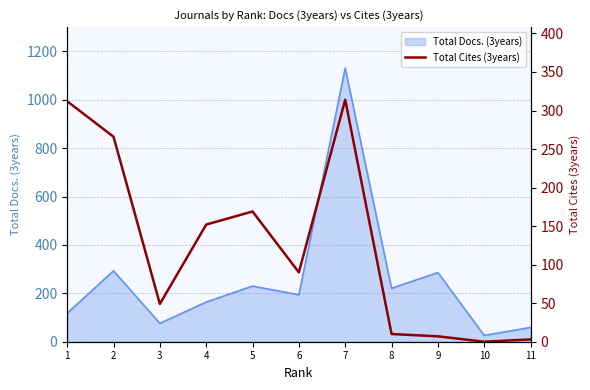

What is the ratio of the value at 3 to the value at 2?

0.2